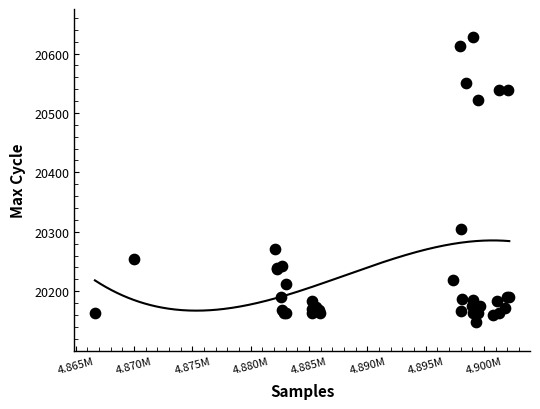

What Y value in the scatter plot is closest to 20387?

20304